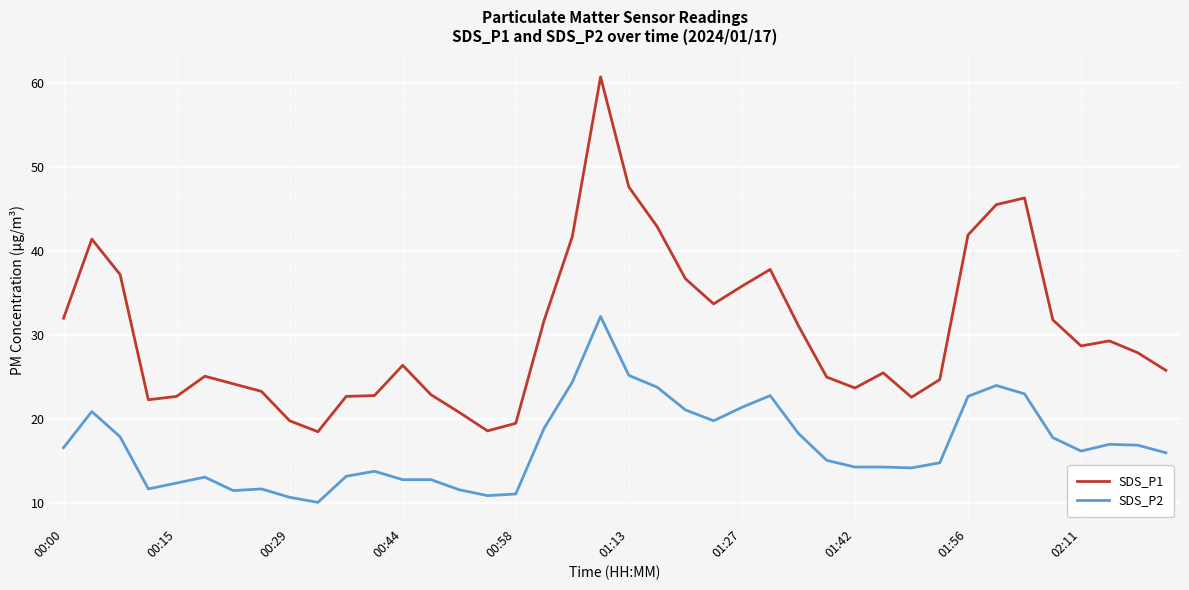

How many series are shown in this chart?

2